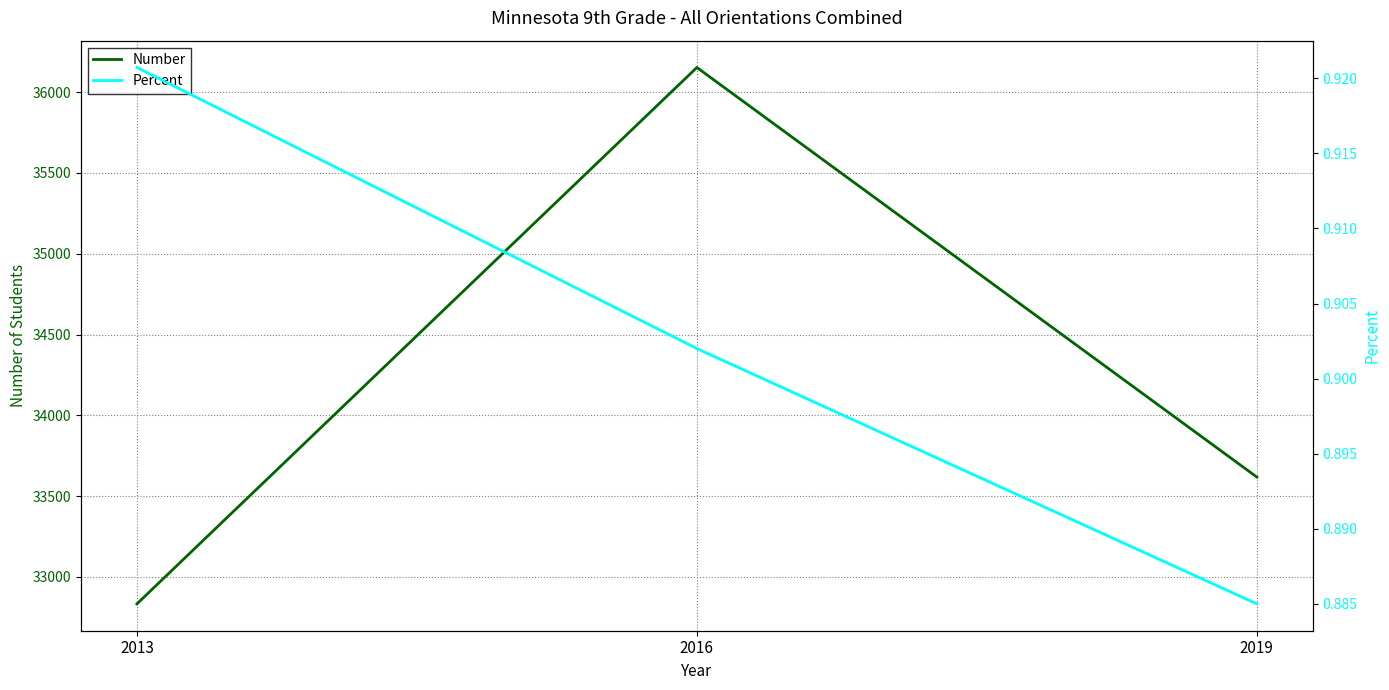

At how many categories does at least one series exceed 2082?

3